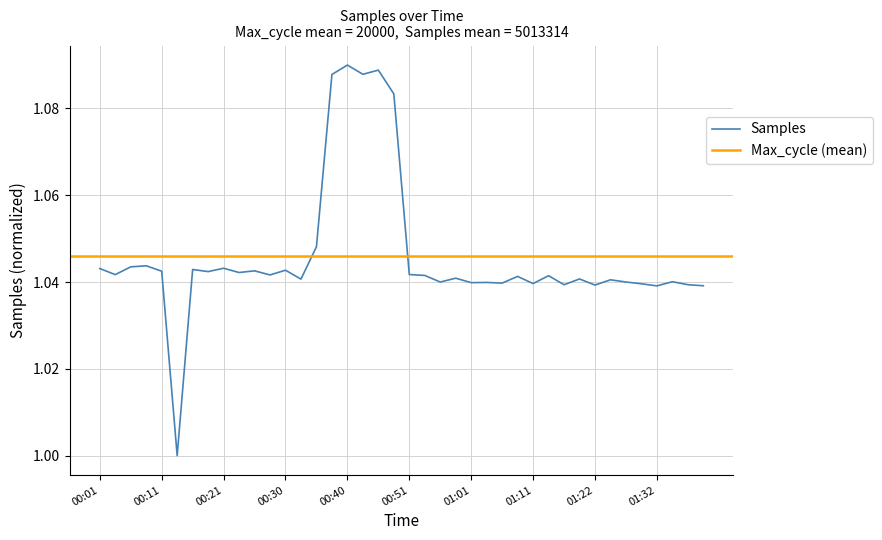

What is the value of the 29th point from the left?

1.0